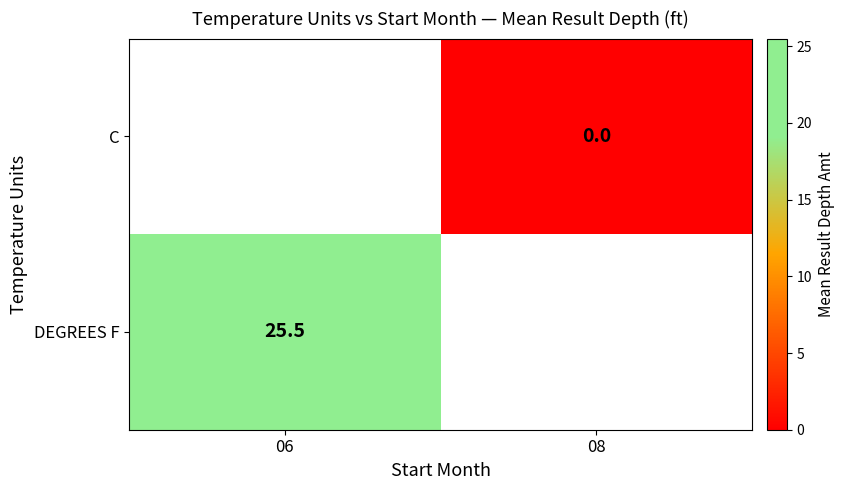

The DEGREES F series shows 25.5 at 06. True or false?

True